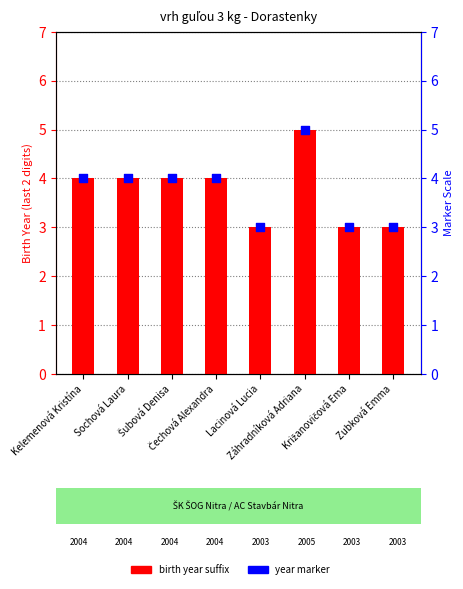

Which series has the largest Y range (max minus min)?

Naroden (birth year suffix)